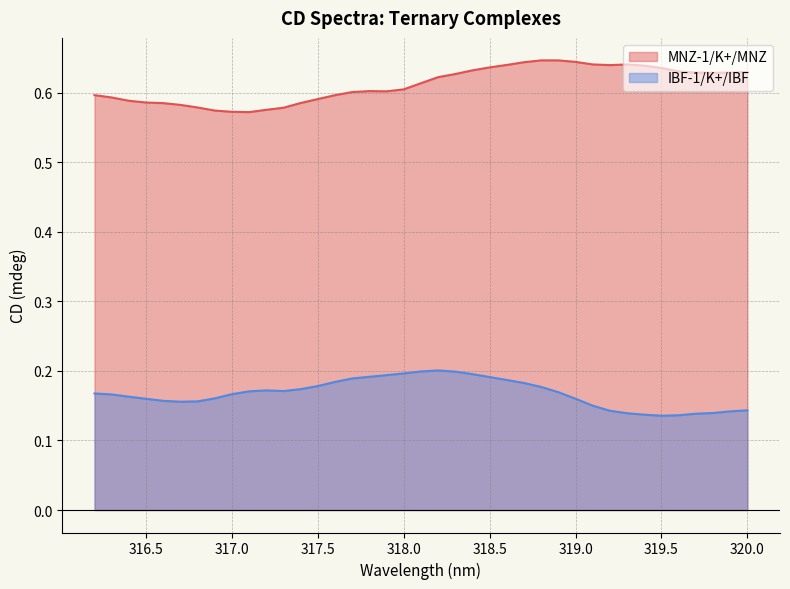

What is the smallest value displayed?

0.1